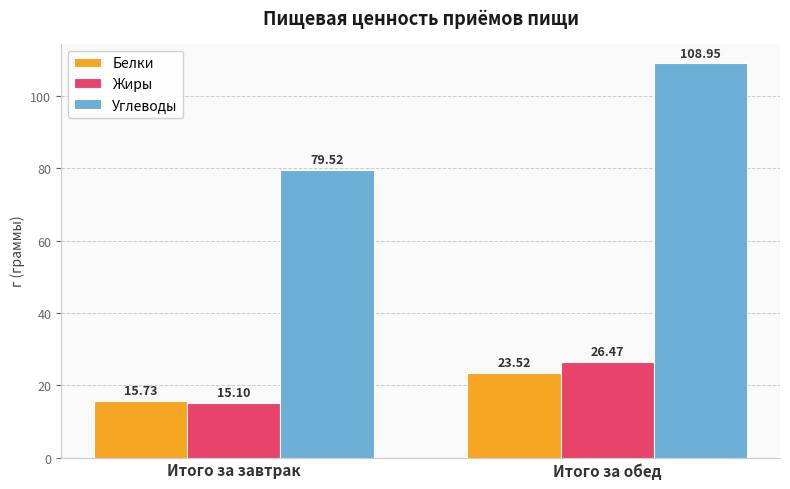

Rank the series at Итого за завтрак from lowest to highest value.

Жиры, Белки, Углеводы